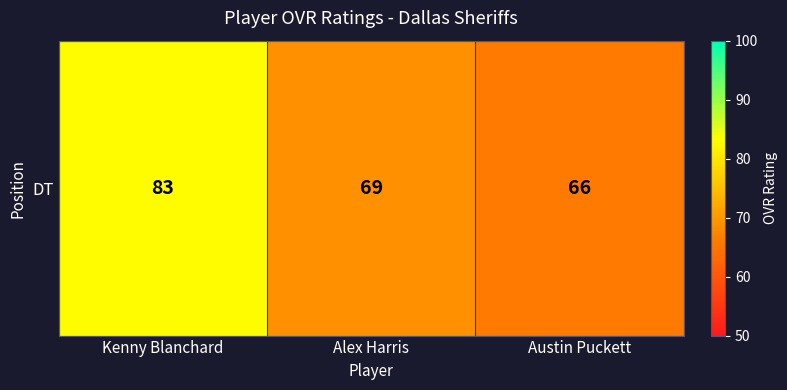

Reading left to right, what are all the values shown in this chart?

Kenny Blanchard=83	Alex Harris=69	Austin Puckett=66